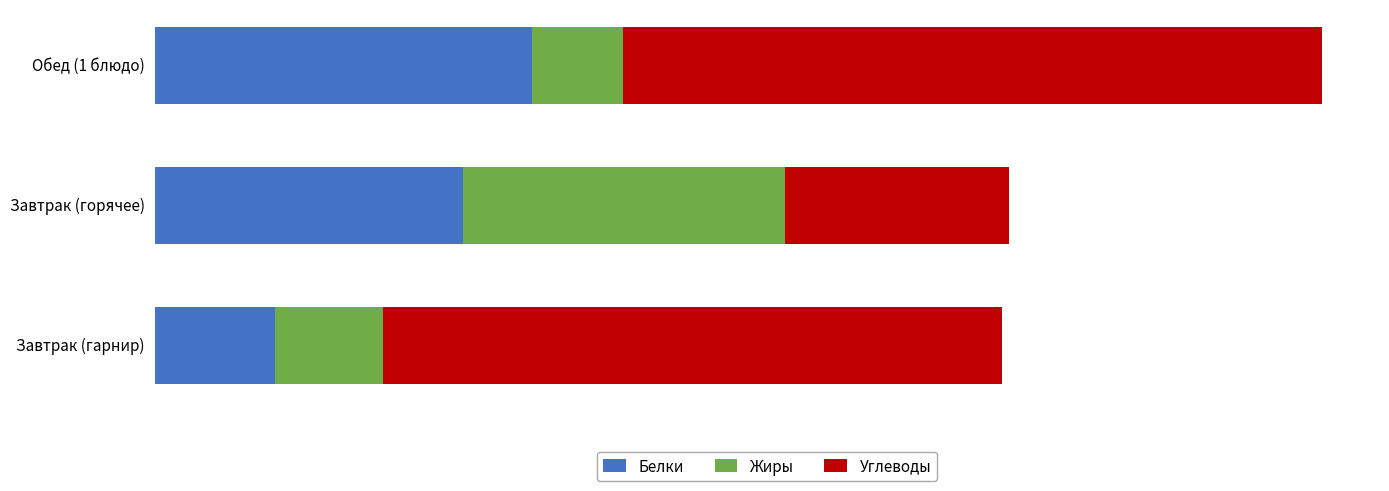

Reading left to right, list all the values displayed in this chart.

Белки: 5.4	13.9	17.0
Жиры: 4.9	14.5	4.1
Углеводы: 27.9	10.1	31.5